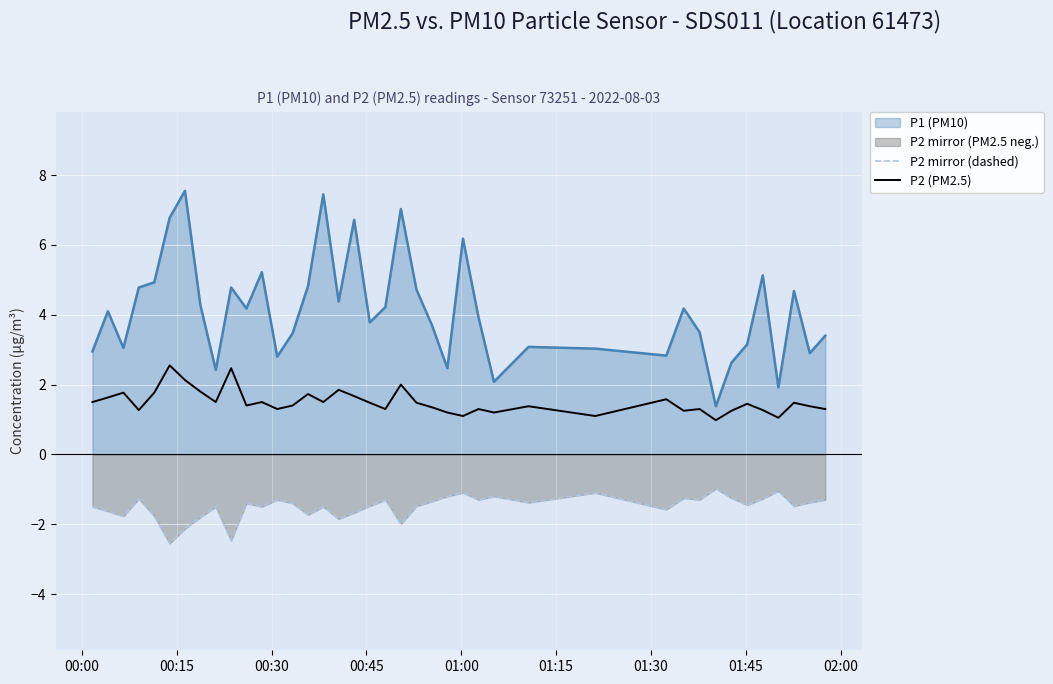

What is the smallest value displayed?

-2.5